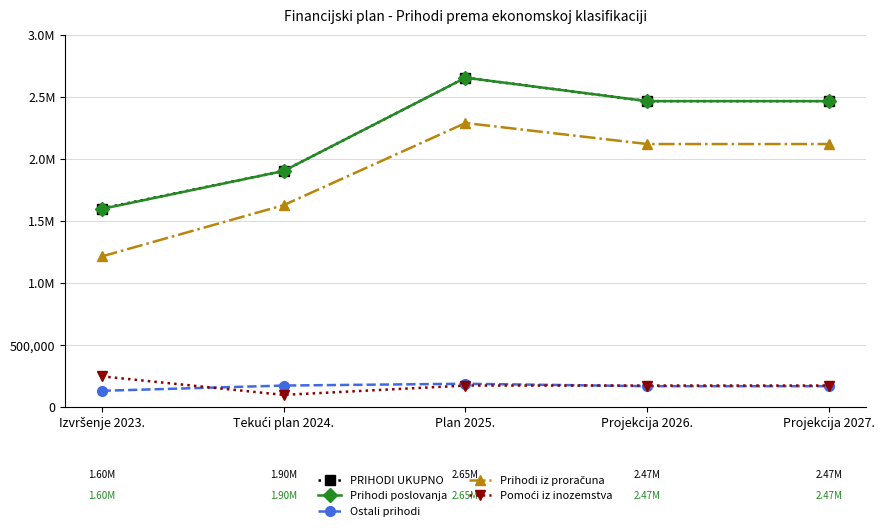

Does the chart have visible grid lines?

Yes